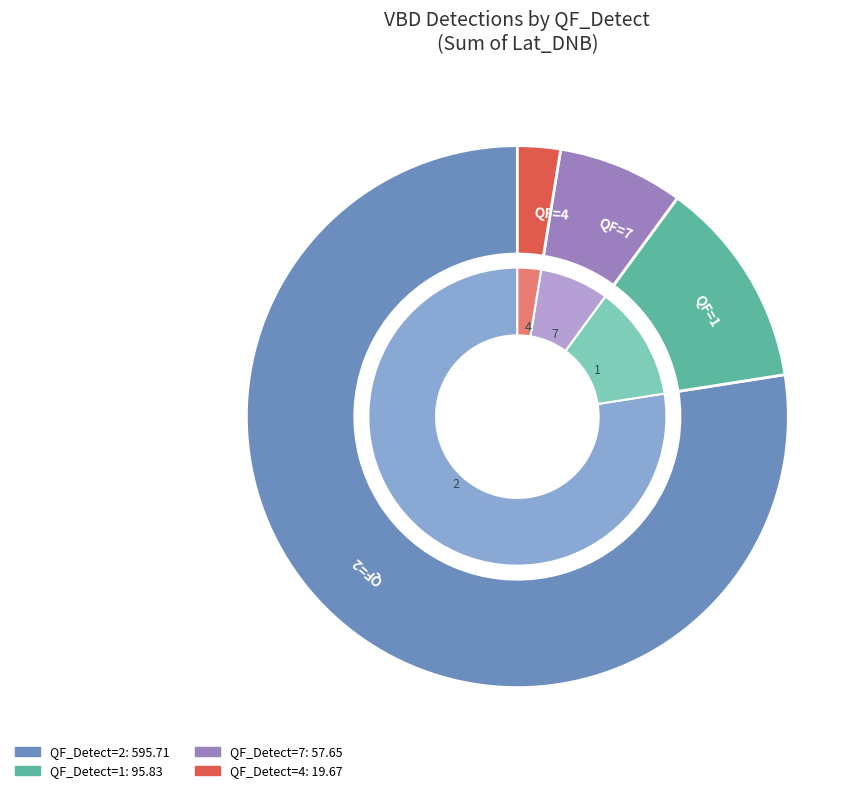

Rank the categories by value from lowest to highest.

4, 7, 1, 2